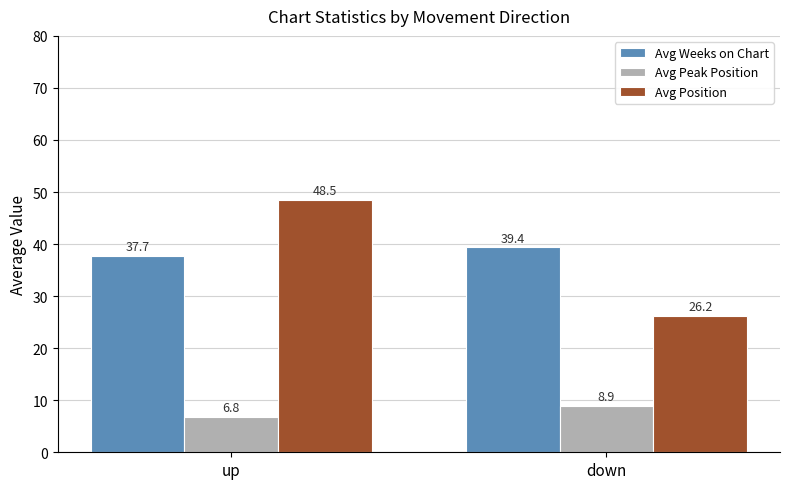

At down, list the series in order from largest to smallest.

Avg Weeks on Chart, Avg Position, Avg Peak Position